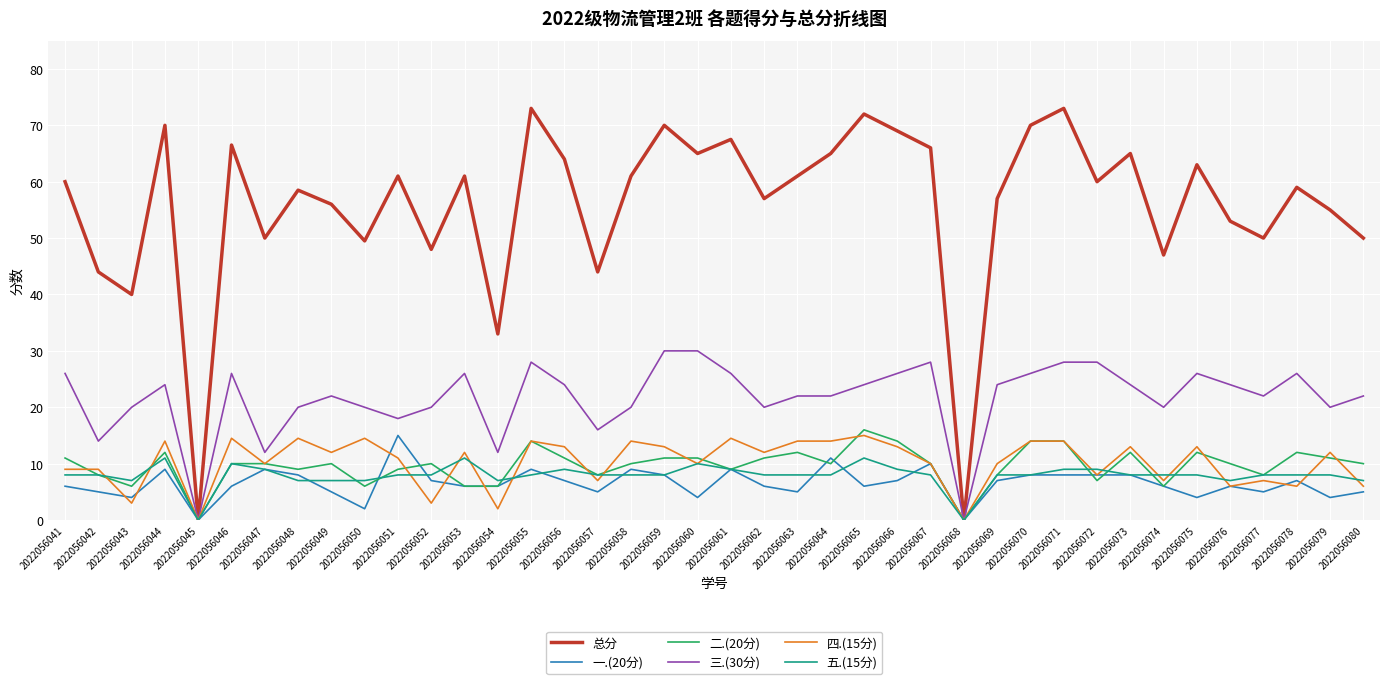

What is the maximum value shown in the chart?

73.0